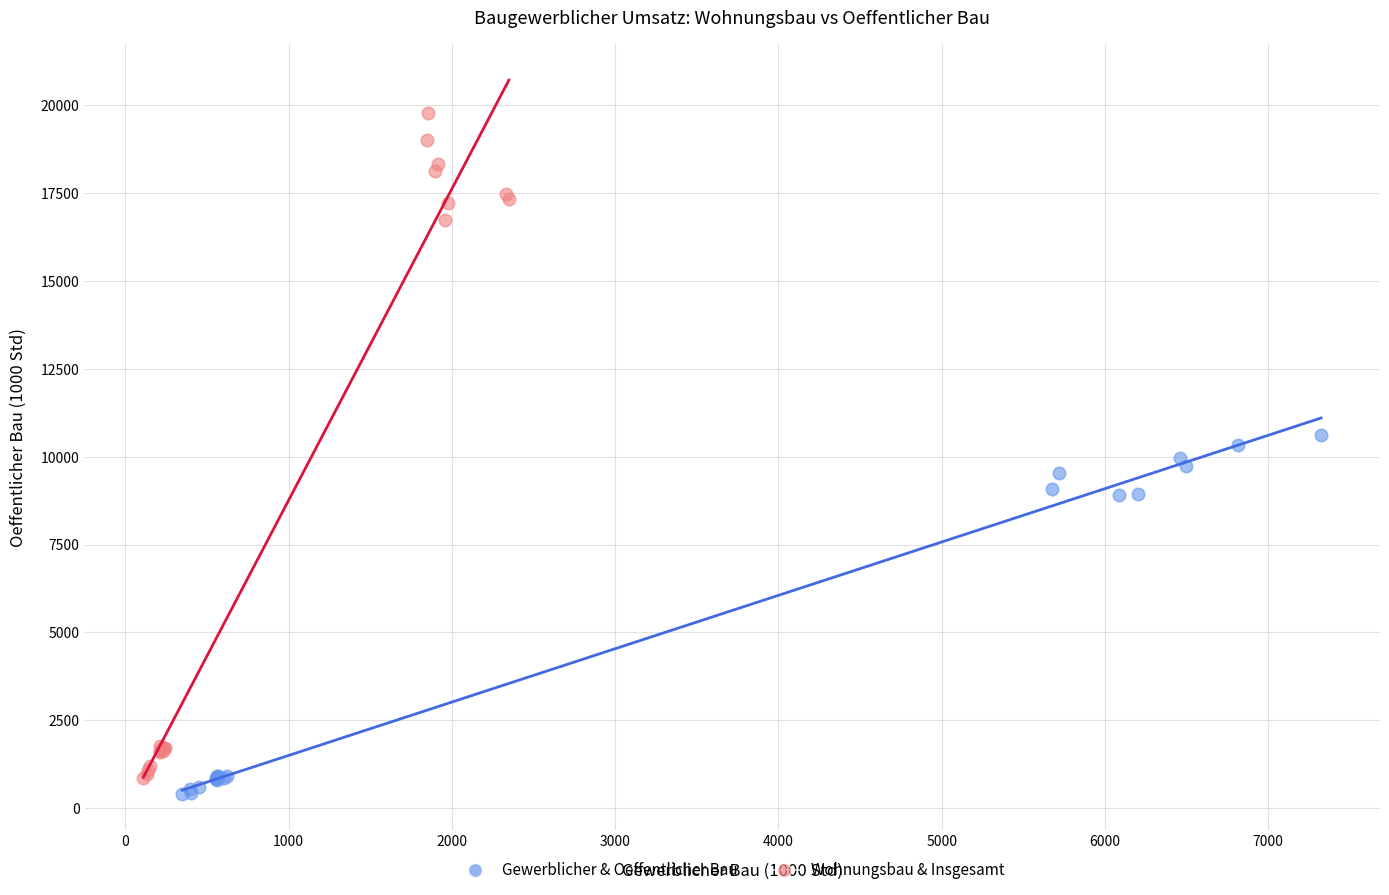

Which series reaches the minimum Y coordinate?

Gewerblicher & Oeffentlicher Bau